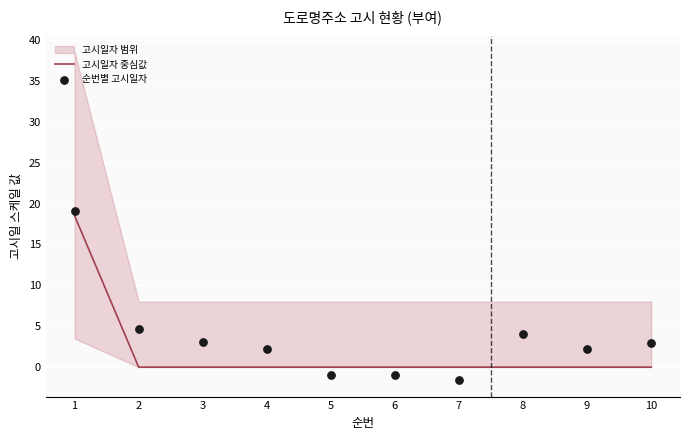

Which series has the largest total across all categories?

순번별 고시일자